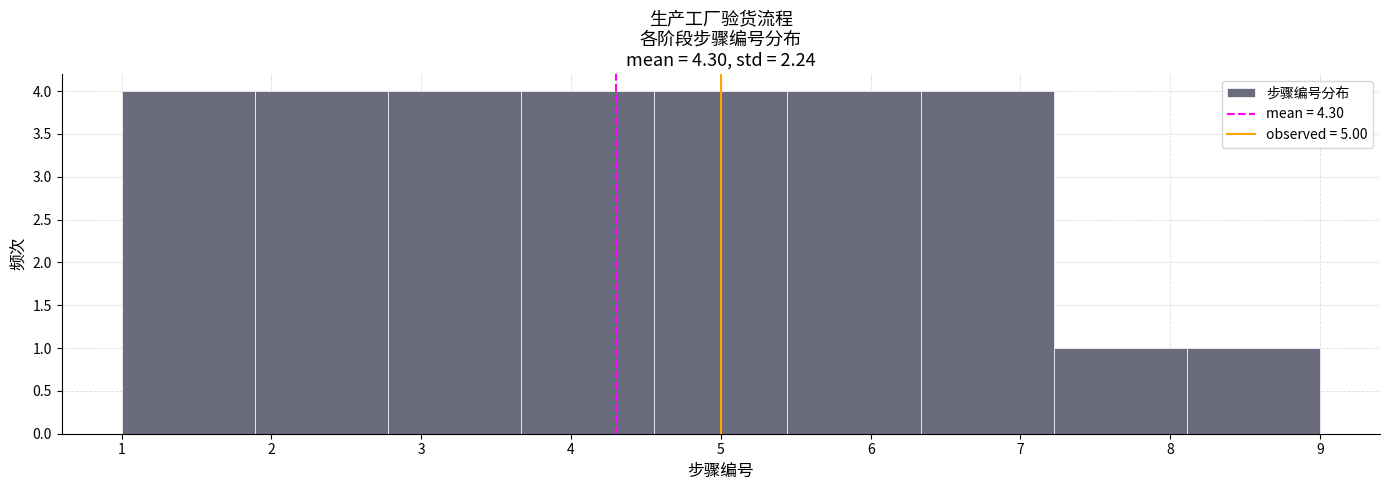

Reading left to right, transcribe this chart: for each bar, give the range it covers on the x-axis and its height. Neither the bar edges nor the heights are printed on the chart, so give them approximately, as read against the axes.

1.0 to 1.9: 4
1.9 to 2.8: 4
2.8 to 3.7: 4
3.7 to 4.6: 4
4.6 to 5.4: 4
5.4 to 6.3: 4
6.3 to 7.2: 4
7.2 to 8.1: 1
8.1 to 9.0: 1